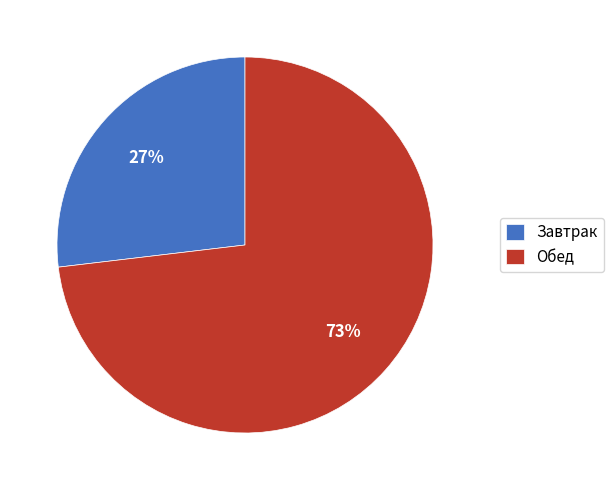

How many slices are in this pie chart?

2